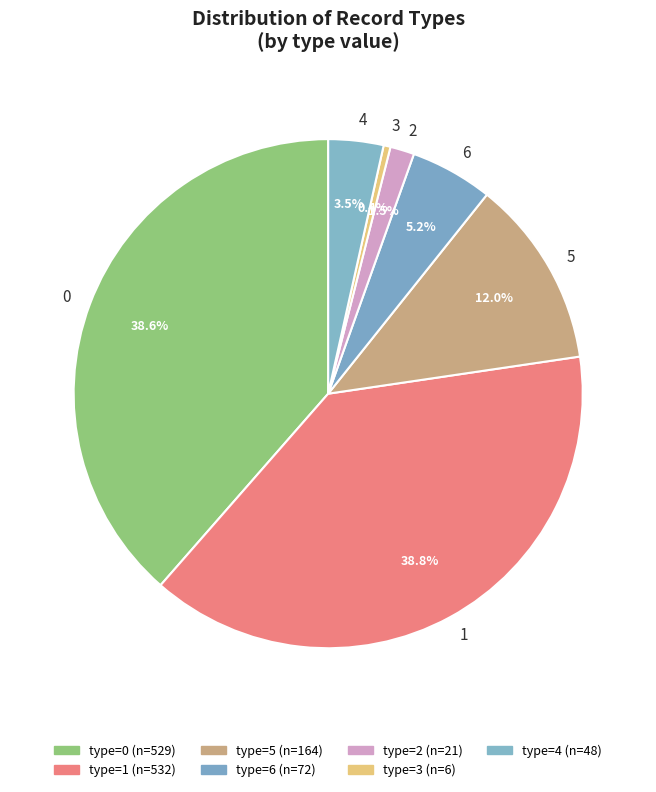

How much of the chart is everything except 4?

96.5%